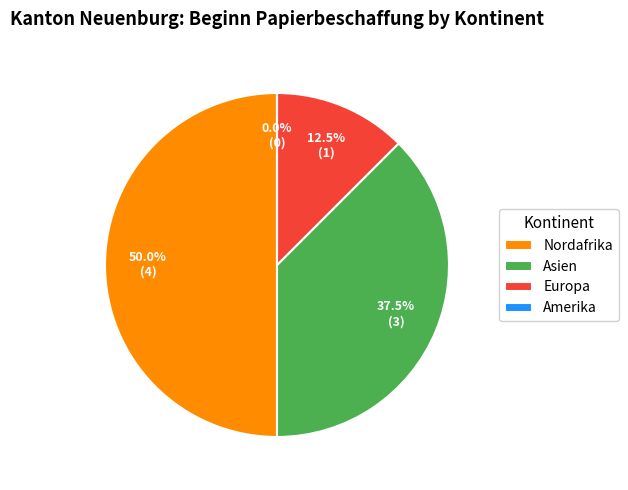

Is the sum of Amerika and Asien greater than half?

No